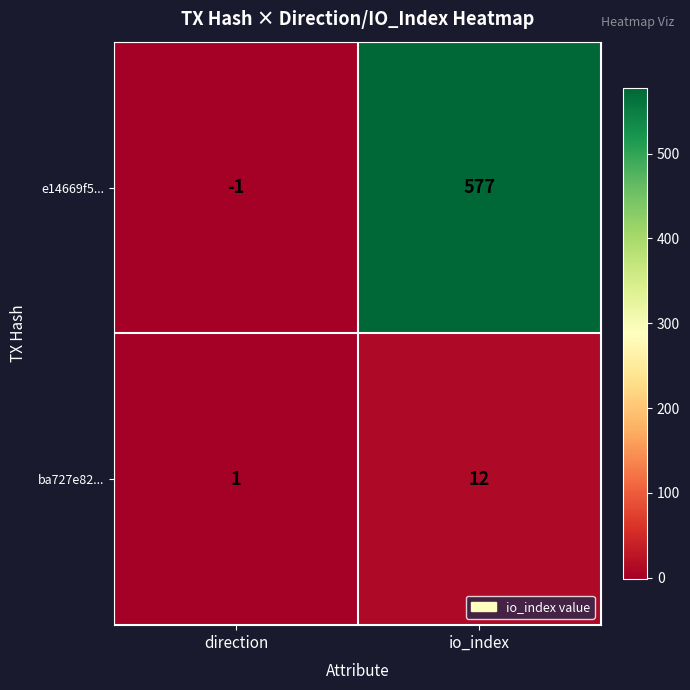

What is the difference between the maximum and minimum values in the ba727e82... series?

11